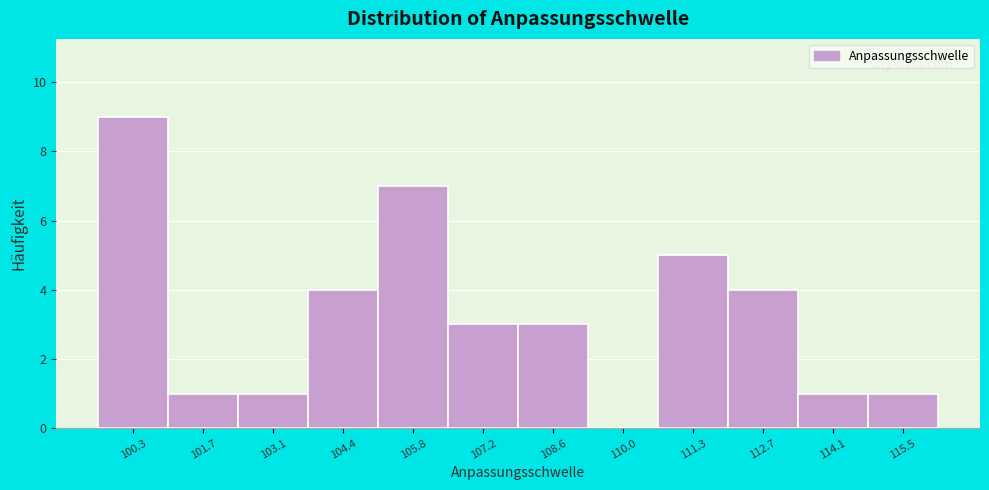

Reading left to right, extract all data points from this chart.

100.3=9	101.7=1	103.1=1	104.4=4	105.8=7	107.2=3	108.6=3	110.0=0	111.3=5	112.7=4	114.1=1	115.5=1